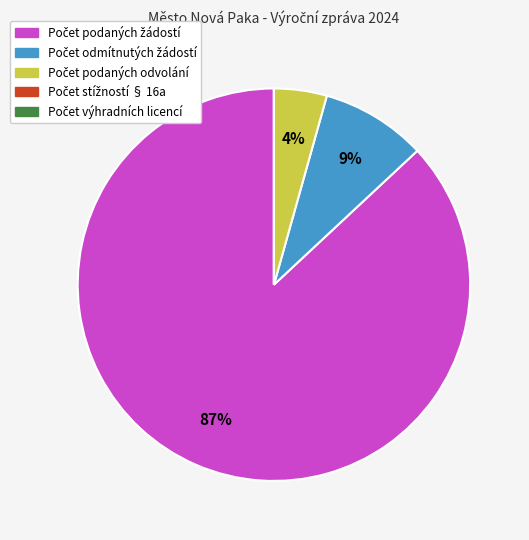

Does any single category account for the majority?

Yes